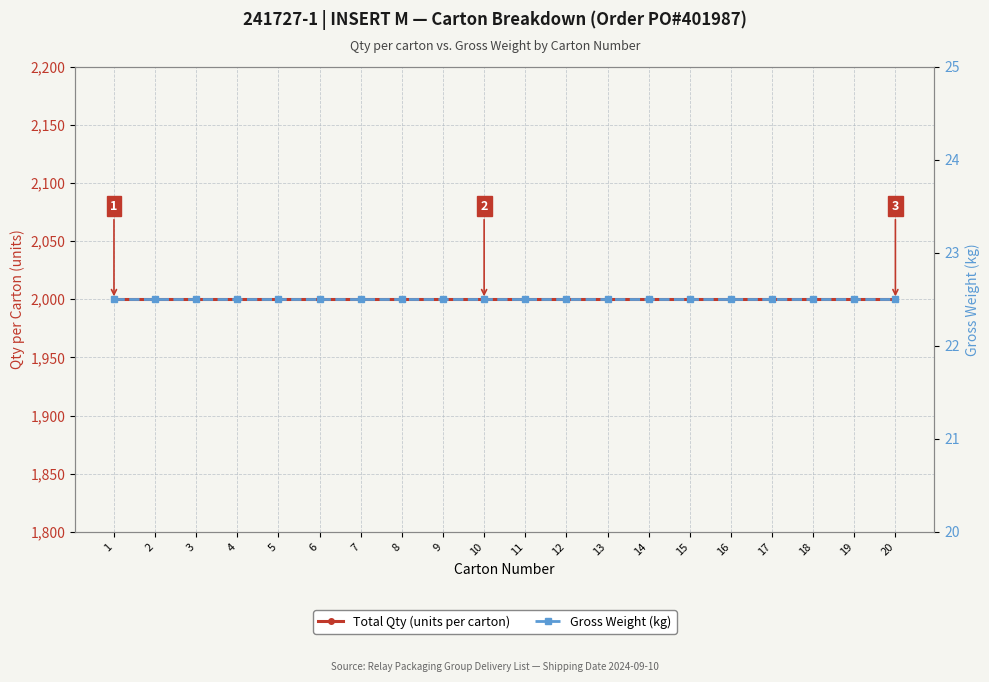

What is the value of the Total Qty (units per carton) point at the 8th from the left?

2000.0